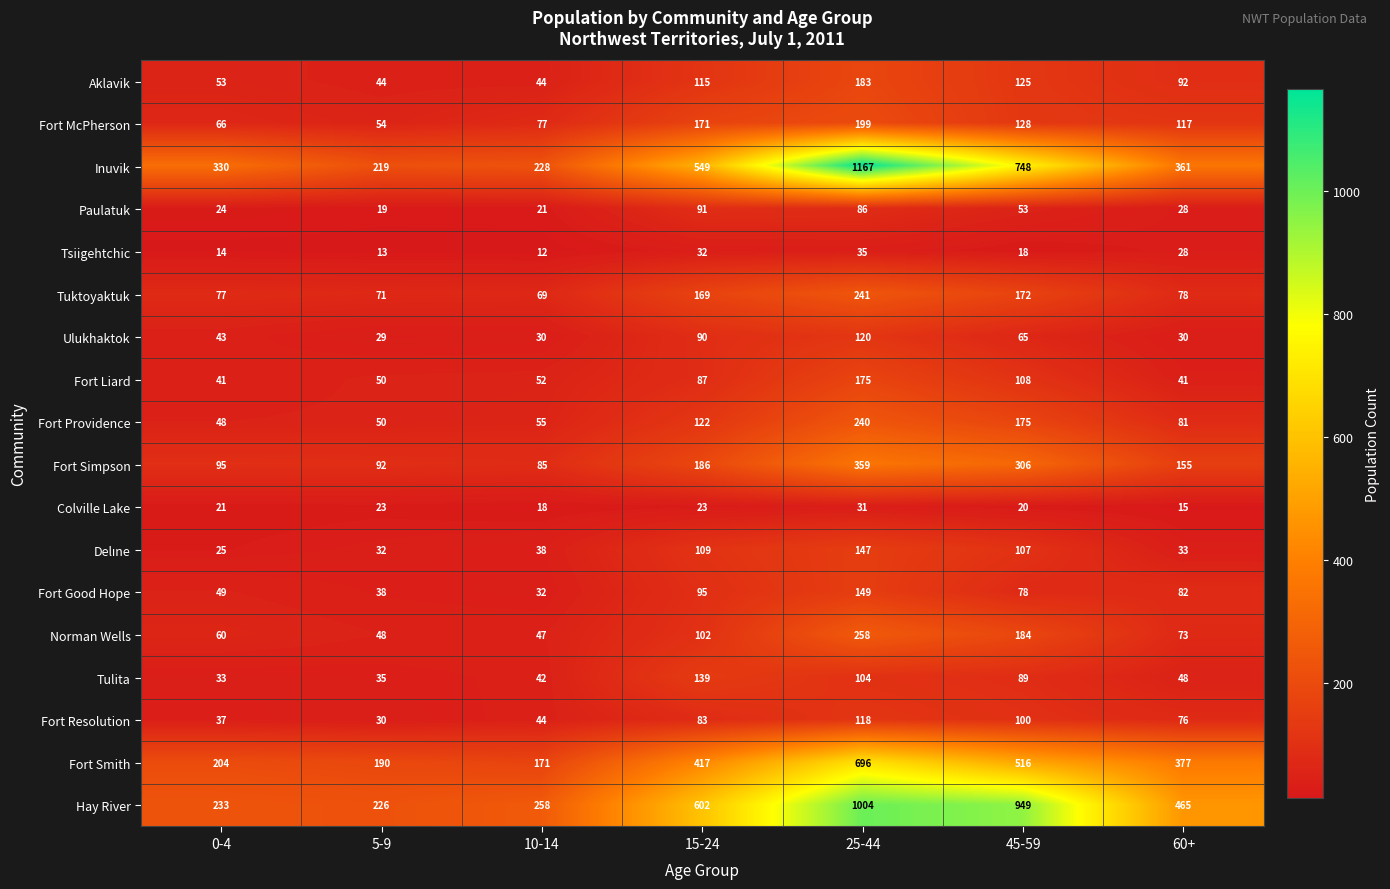

Rank the categories by Fort Resolution value from highest to lowest.

25-44, 45-59, 15-24, 60+, 10-14, 0-4, 5-9